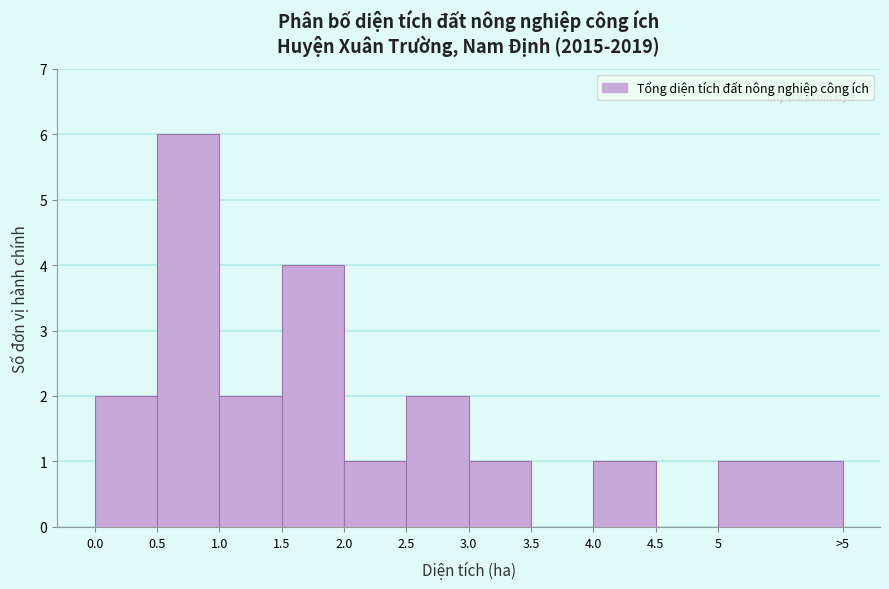

Reading left to right, list all the values displayed in this chart.

0.0=2	0.5=6	1.0=2	1.5=4	2.0=1	2.5=2	3.0=1	3.5=0	4.0=1	4.5=0	5=1